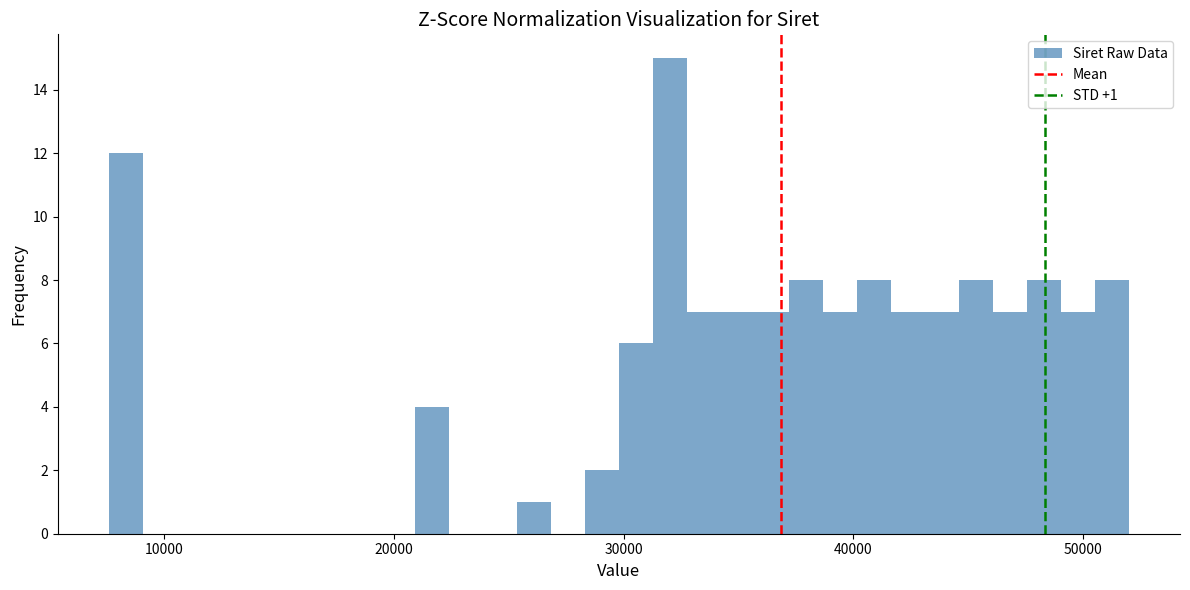

Around what value on the x-axis is the tallest bar? Give the approximate position of its centre, as read against the axis.

32000